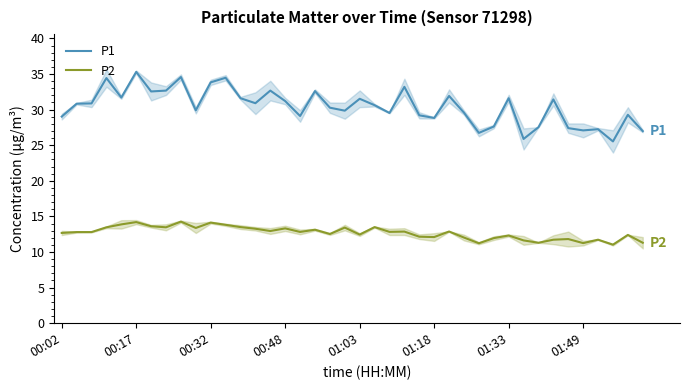

True or false: P2 and P1 cross at least once.

False